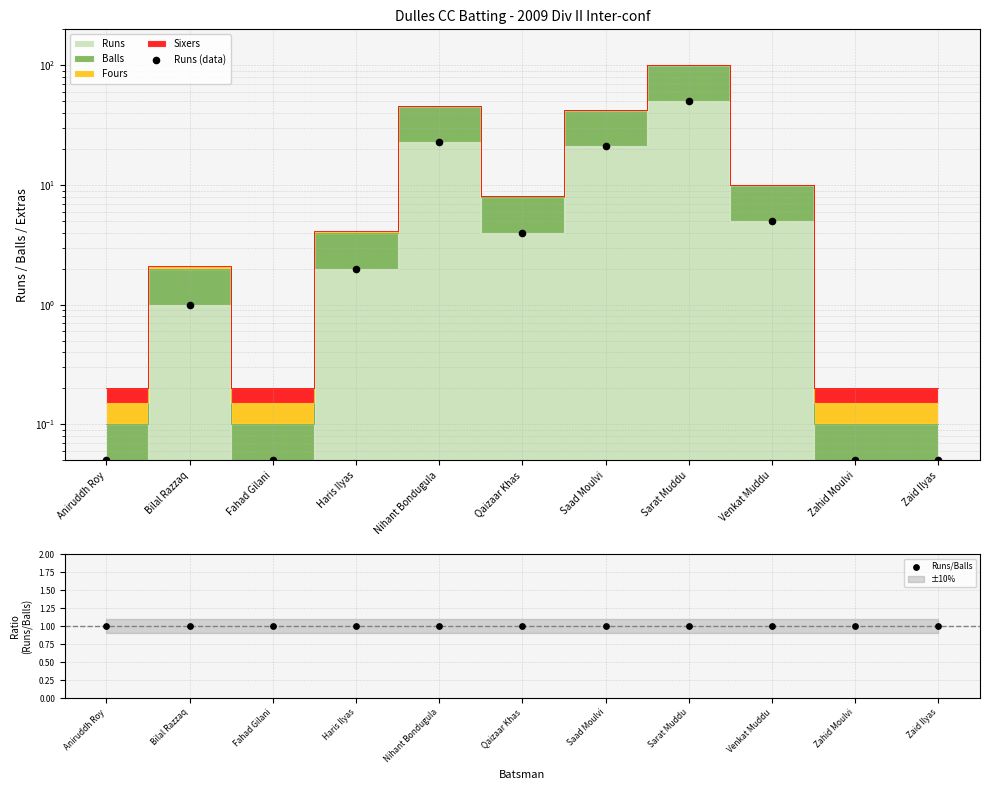

Is the value of Runs/Balls at Venkat Muddu greater than the value of Runs (data) at Zaid Ilyas?

Yes